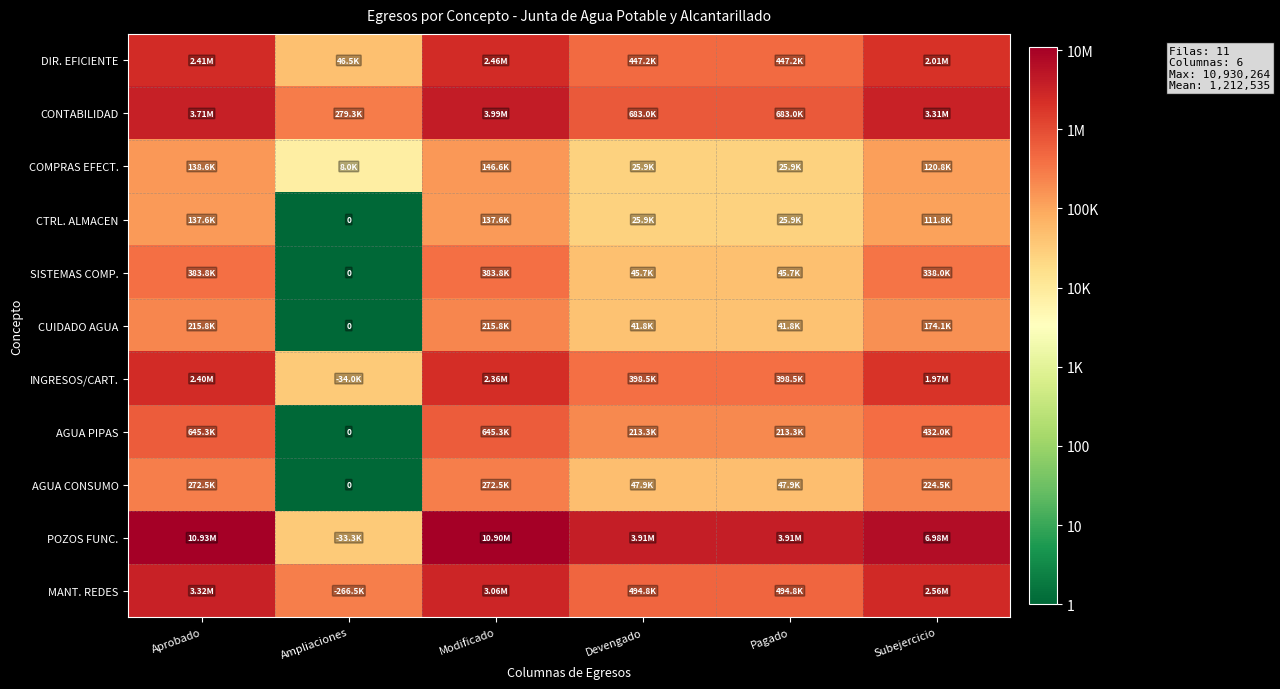

Between Aprobado and Subejercicio, which series saw the biggest shift?

POZOS FUNC.